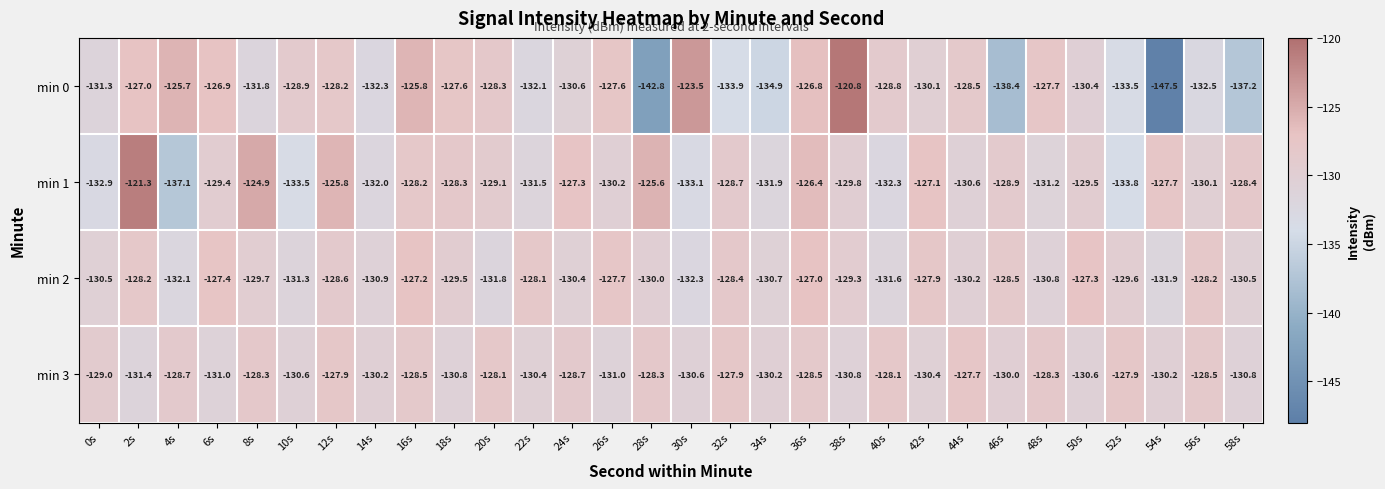

At which category does the chart reach its peak across all series?

38s